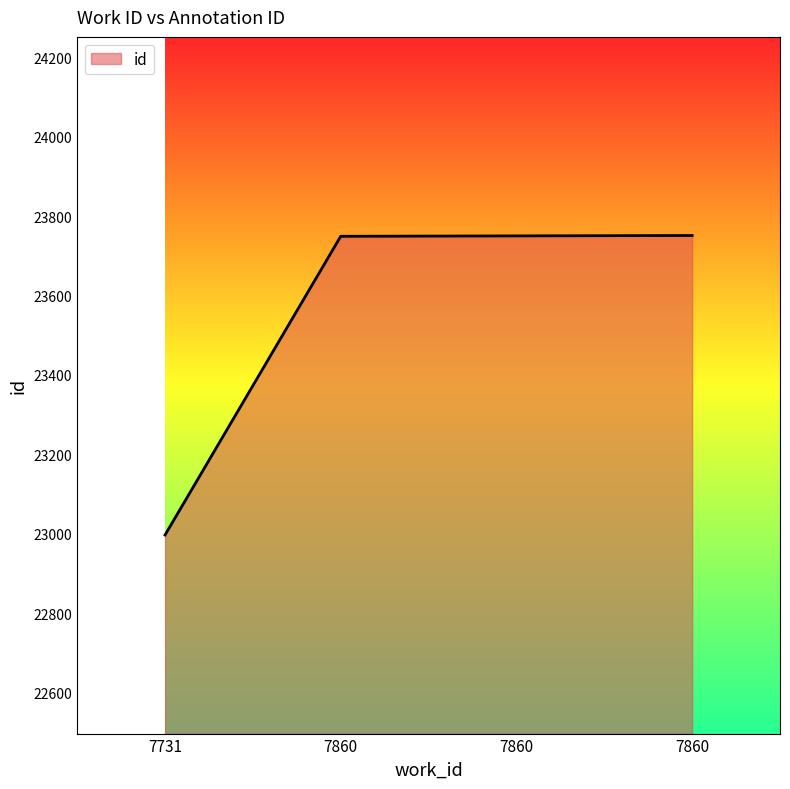

At which label does the data first exceed 23750?

7860